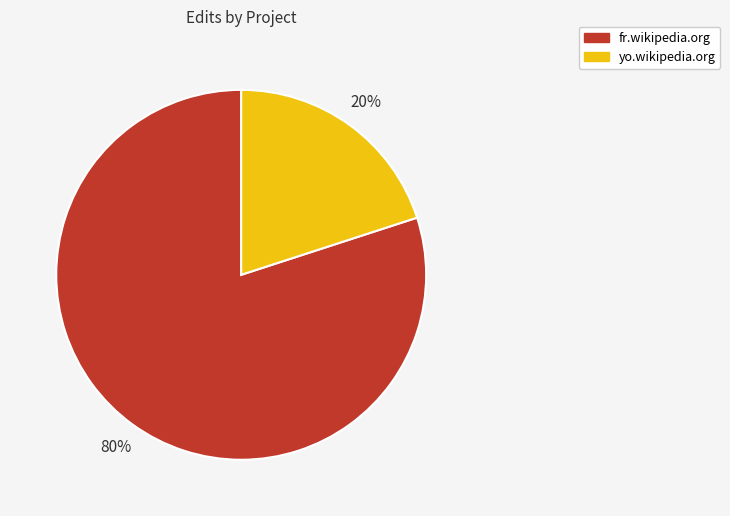

To the nearest percent, what percentage of the pie is yo.wikipedia.org?

20%